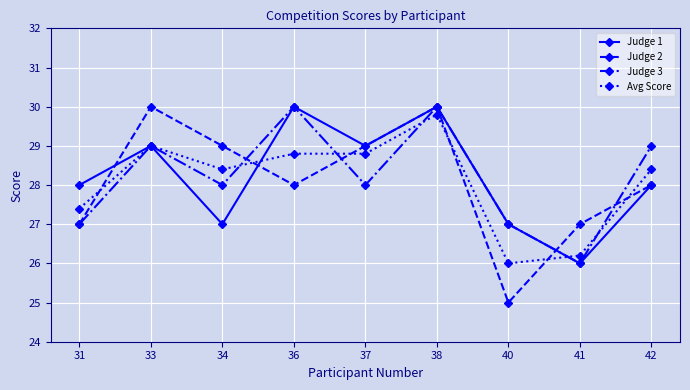

At which label does Judge 2 first exceed 28?

33